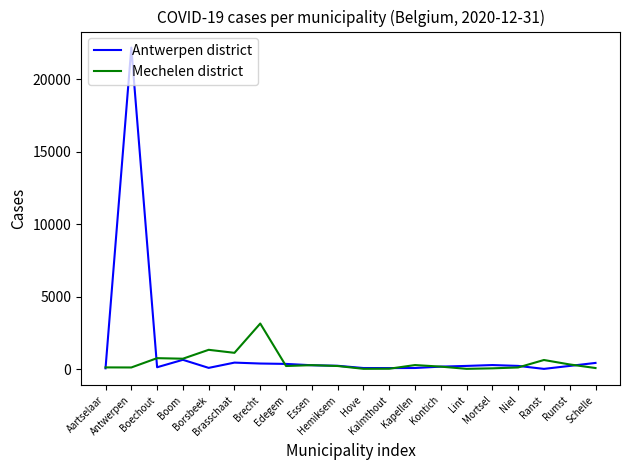

Which category has the lowest value across all series?

Ranst